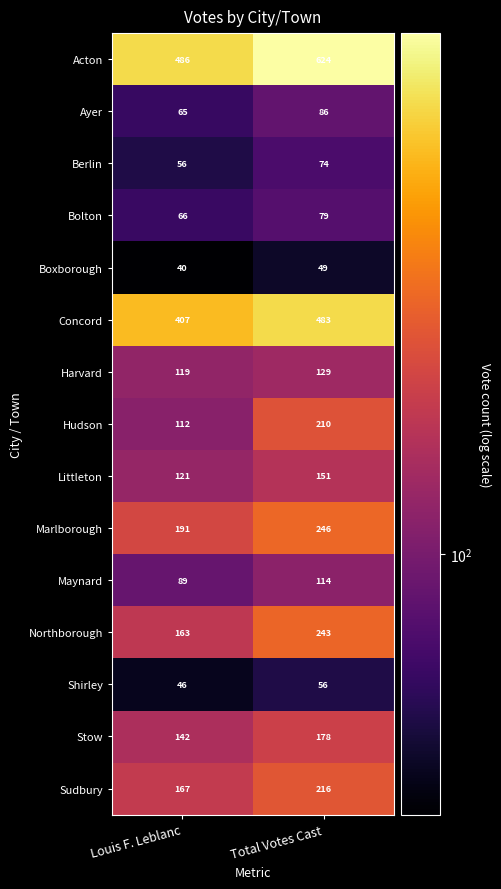

What is the difference between the Stow values at Total Votes Cast and Louis F. Leblanc?

36